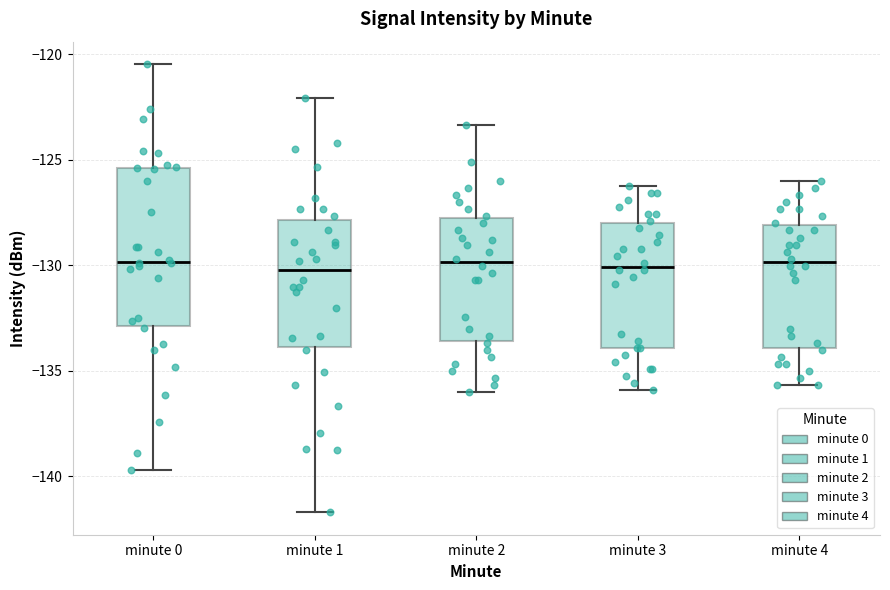

Reading left to right, read every box against the y-axis: the position of its median line, the range the box covers, and the ends of its whiskers. The values are not printed on the chart, so give them approximately, as read against the axis.

minute 0: median -130.0, box -133.0 to -125.5, whiskers -139.5 to -120.5
minute 1: median -130.0, box -134.0 to -128.0, whiskers -141.5 to -122.0
minute 2: median -130.0, box -133.5 to -128.0, whiskers -136.0 to -123.5
minute 3: median -130.0, box -134.0 to -128.0, whiskers -136.0 to -126.0
minute 4: median -130.0, box -134.0 to -128.0, whiskers -135.5 to -126.0